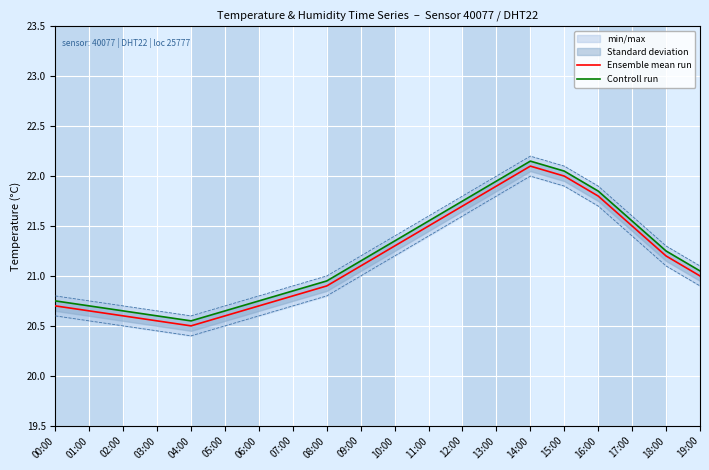

Reading right to left, extract all data points from this chart.

Ensemble mean run: 21.0	21.2	21.5	21.8	22.0	22.1	21.9	21.7	21.5	21.3	21.1	20.9	20.8	20.7	20.6	20.5	20.6	20.6	20.6	20.7
Controll run: 21.1	21.2	21.6	21.9	22.1	22.2	21.9	21.8	21.6	21.4	21.2	20.9	20.9	20.8	20.7	20.6	20.6	20.7	20.7	20.8